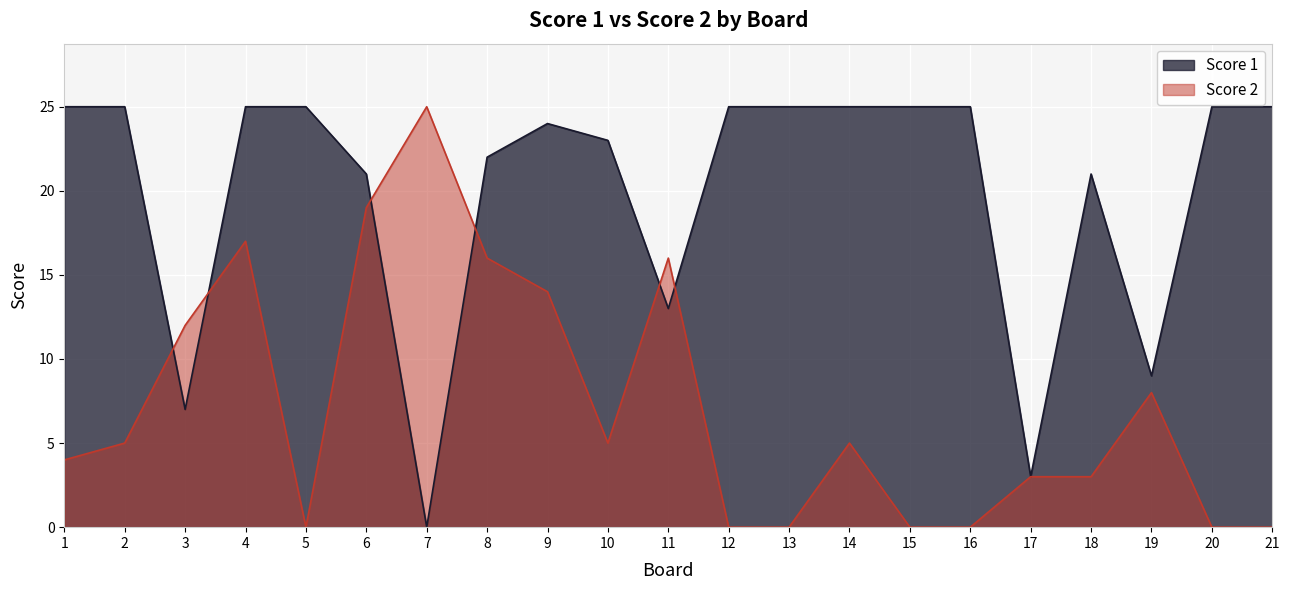

At which label does Score 2 first exceed 5?

3